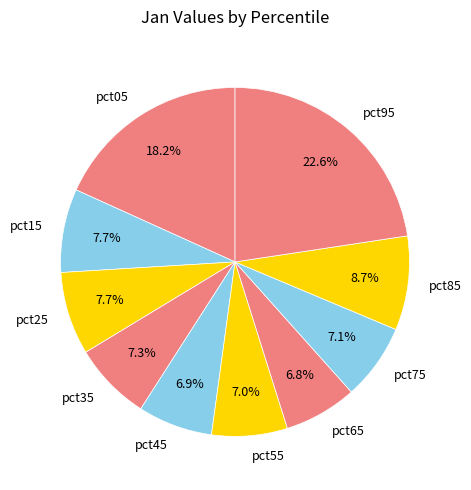

To the nearest percent, what is the combined percentage of pct95 and pct25?

30%